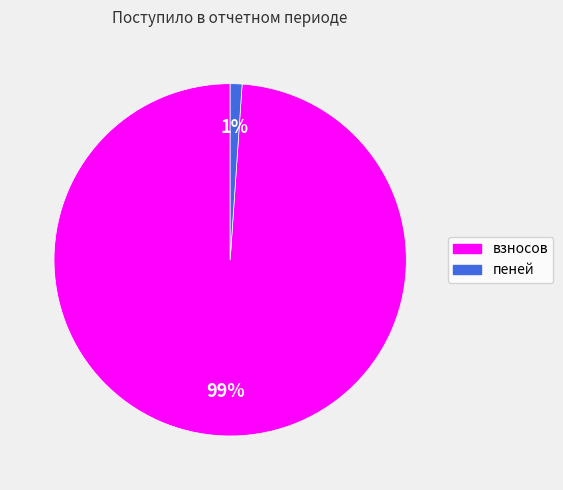

Which has a higher value, пеней or взносов?

взносов